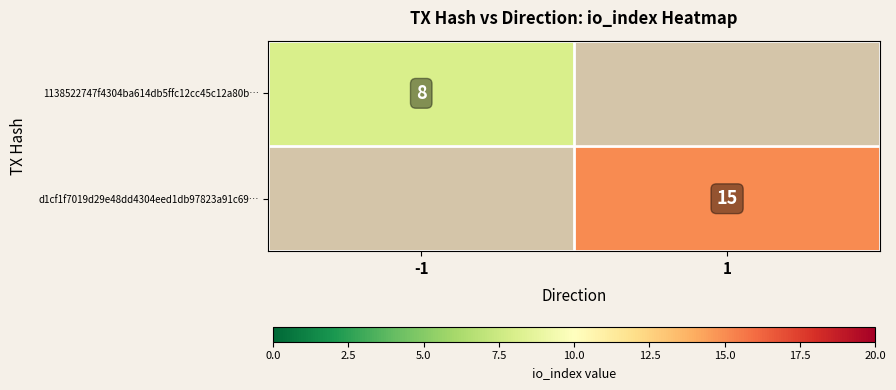

The d1cf1f7019d29e48dd4304eed1db97823a91c69… series shows 23 at 1. True or false?

False